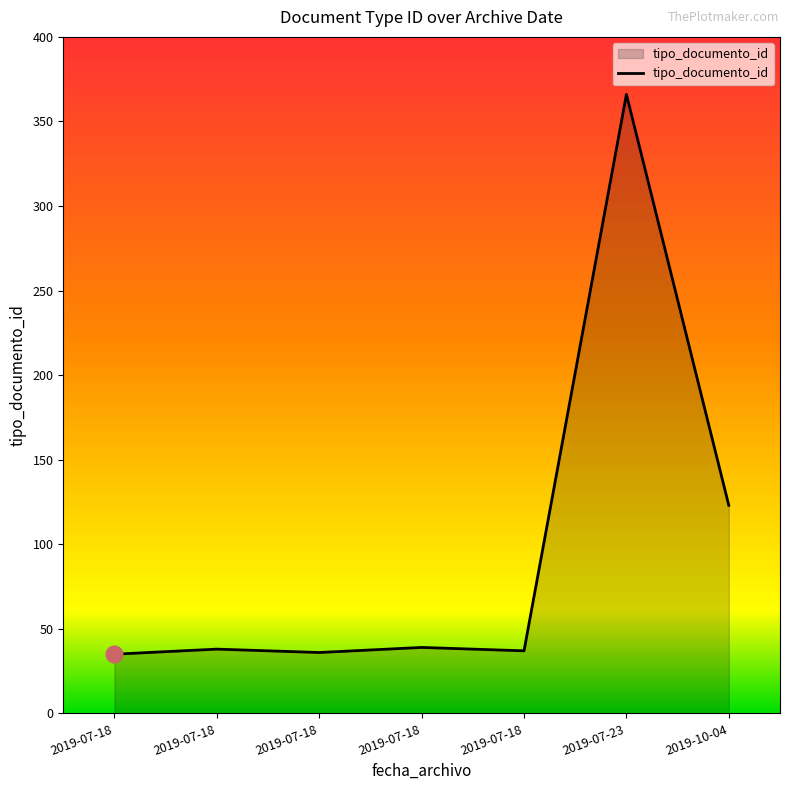

How many distinct data groups are displayed?

1